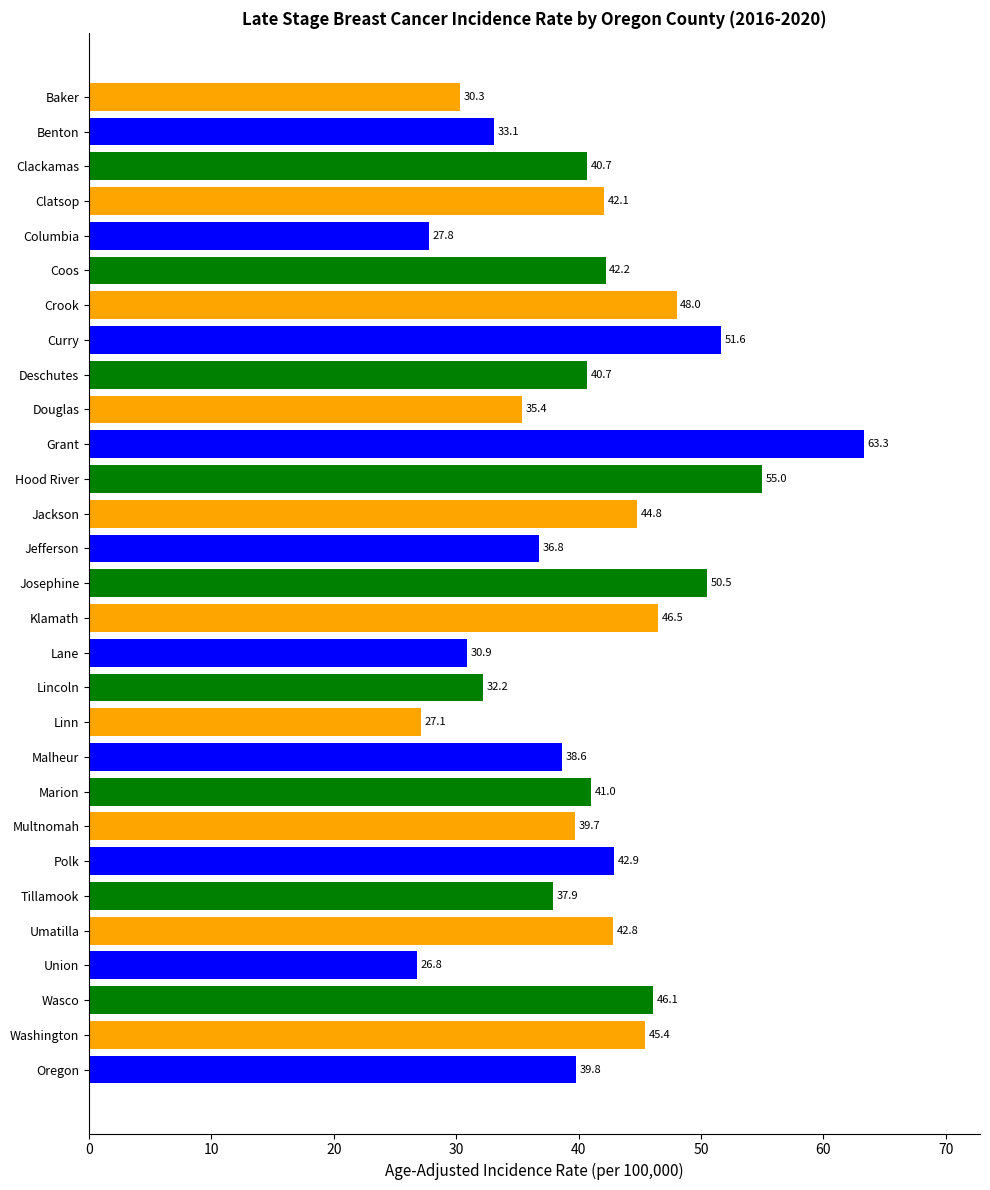

What is the difference between the maximum and minimum values?

36.5